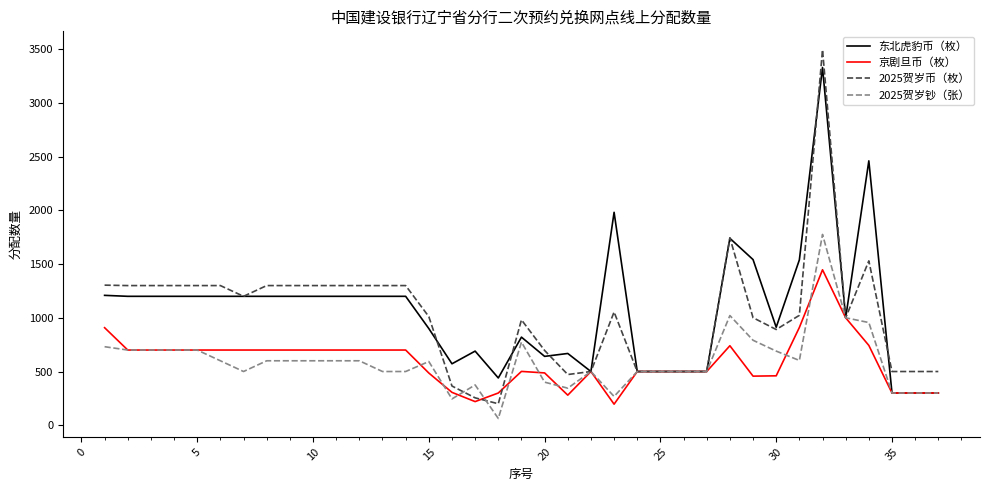

Which series has the widest spread of values?

2025贺岁币（枚）